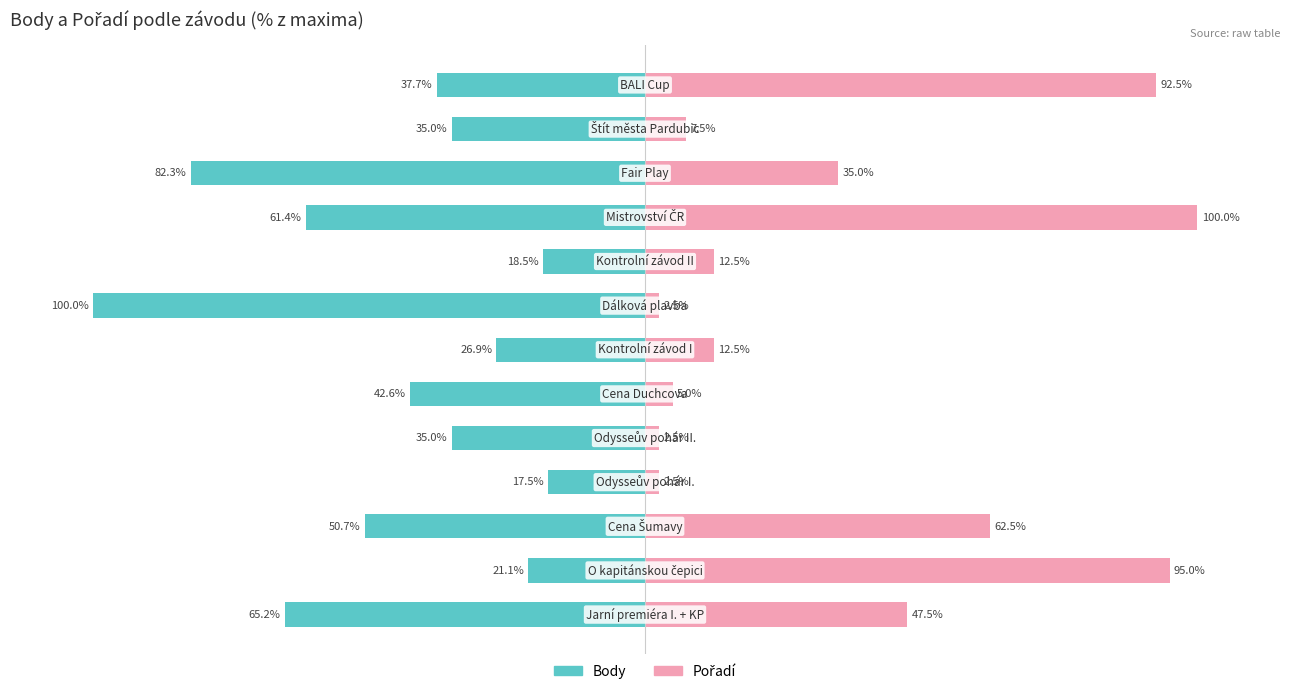

Read the Body value at 7.

-100.0